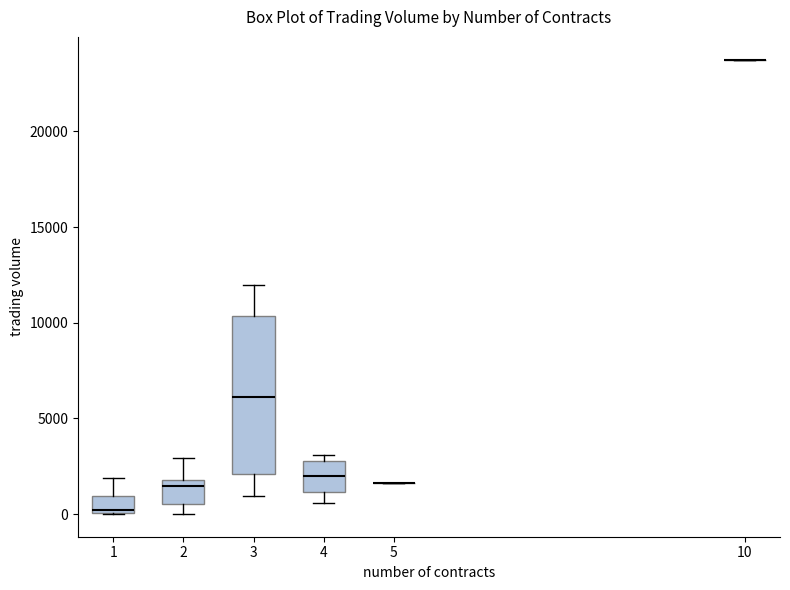

Reading left to right, transcribe this box plot: for each box, give where its median line is, the range the box spans, and where its two whiskers end, as read against the y-axis. The values are not printed on the chart, so give them approximately, as read against the axis.

1: median 0, box 0 to 1000, whiskers 0 to 2000
2: median 1500, box 500 to 2000, whiskers 0 to 3000
3: median 6000, box 2000 to 10500, whiskers 1000 to 12000
4: median 2000, box 1000 to 3000, whiskers 500 to 3000 (just above the box's upper edge)
5: box collapsed to a line at 1500, whiskers 1500 to 1500
10: box collapsed to a line at 24000, whiskers 24000 to 24000